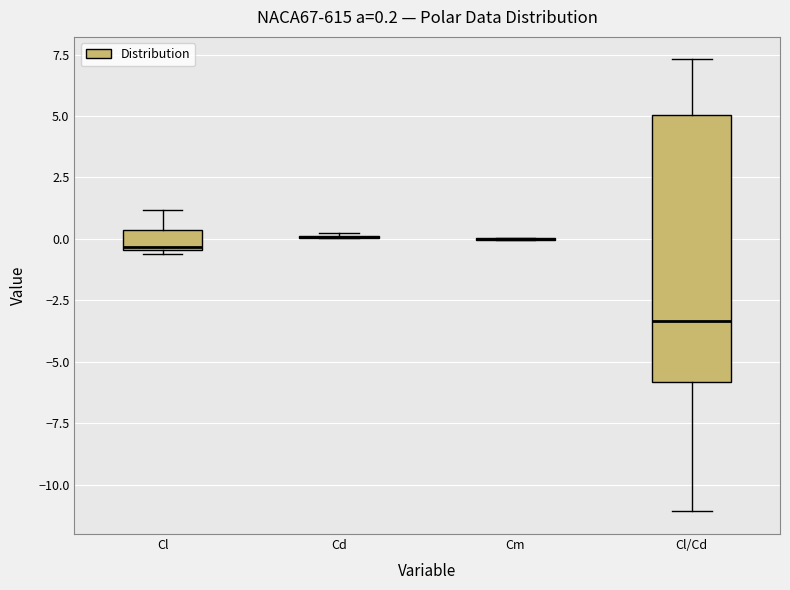

Which box is the tallest, from its lower edge to its upper edge?

Cl/Cd